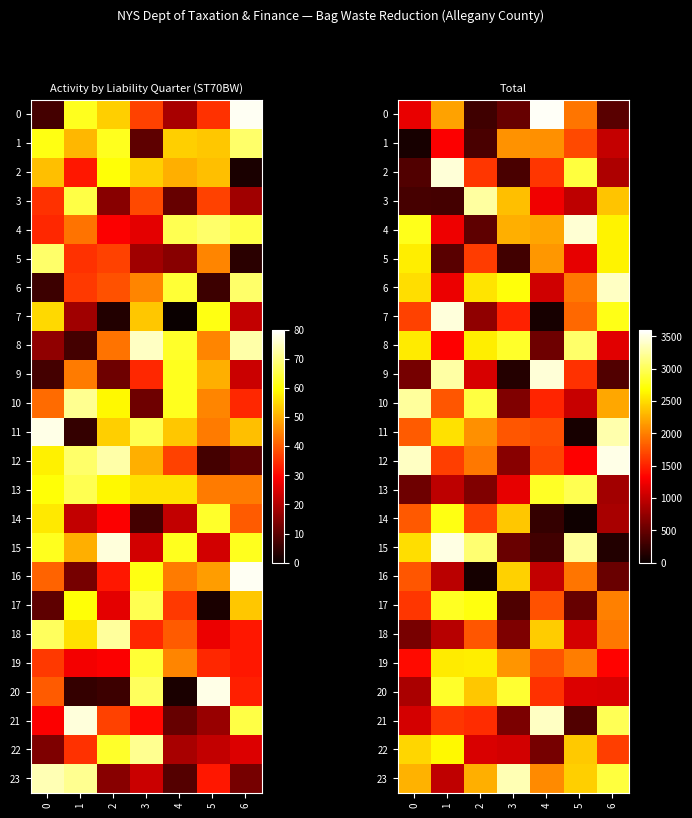

How many data points in 20 are above 1588?

3